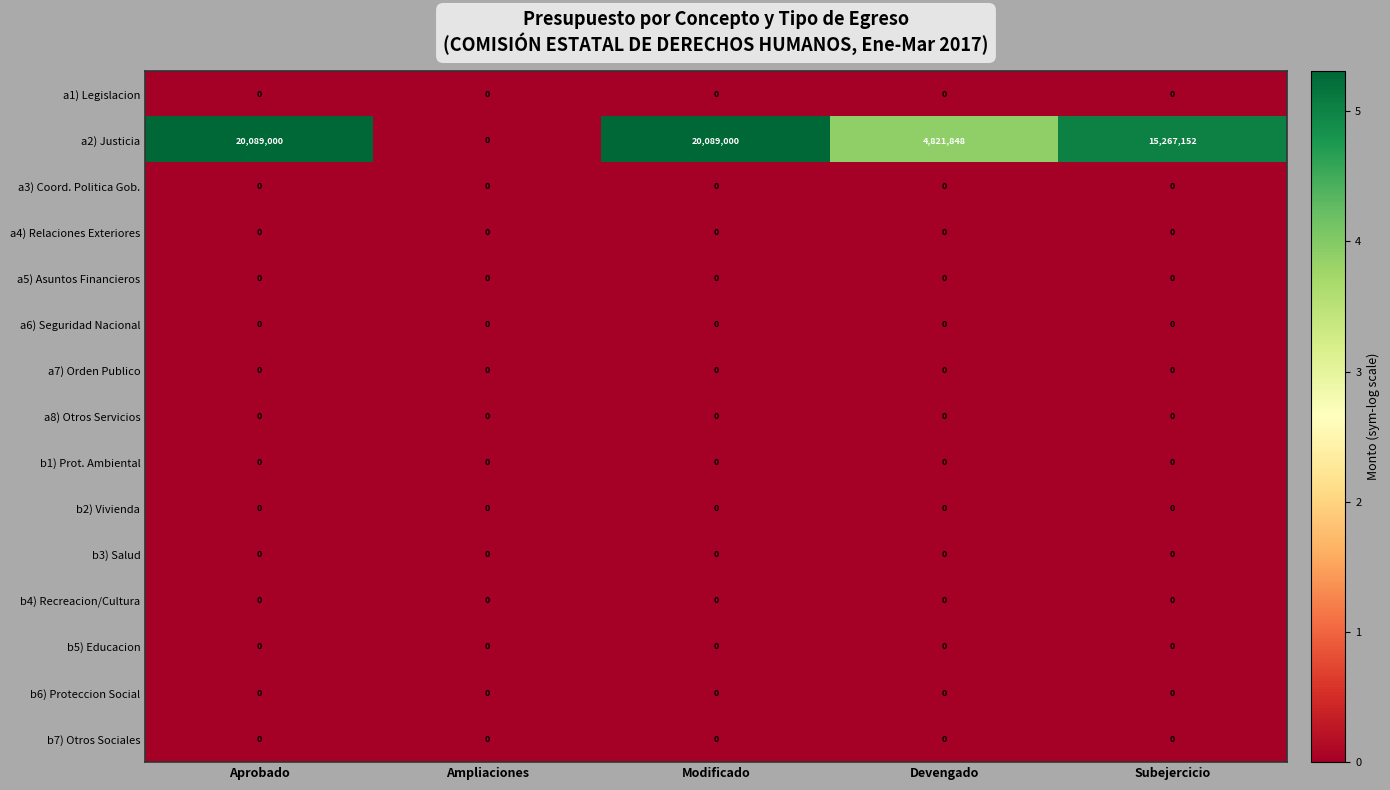

How many data points does each series have?

5